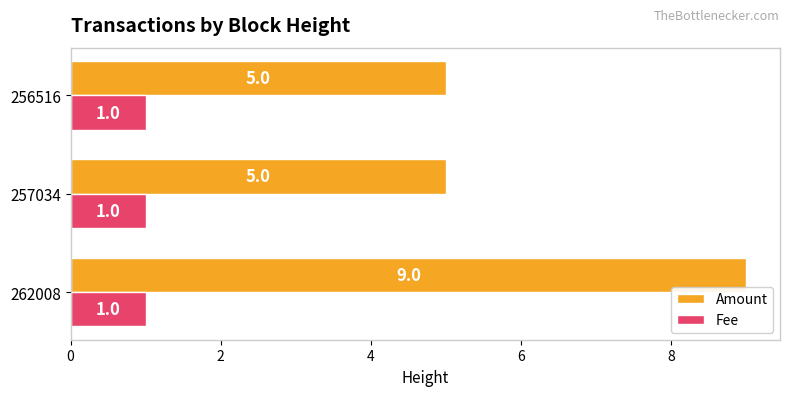

What is the minimum value shown in the chart?

1